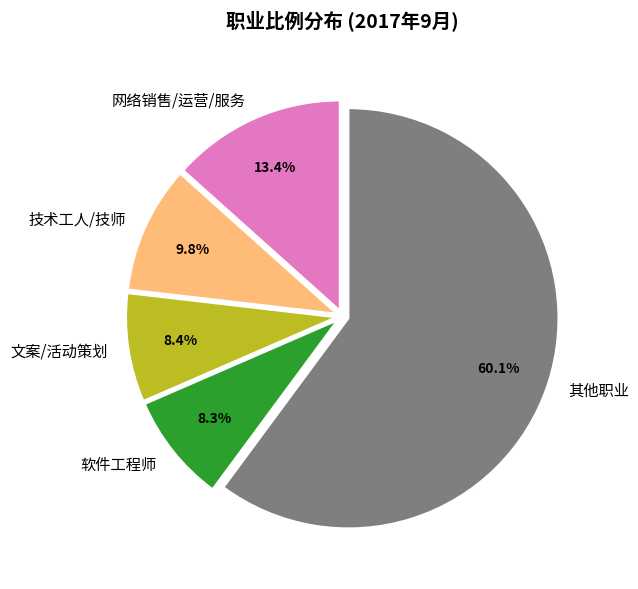

To the nearest percent, what is the difference between the 网络销售/运营/服务 and 文案/活动策划 slice percentages?

5%